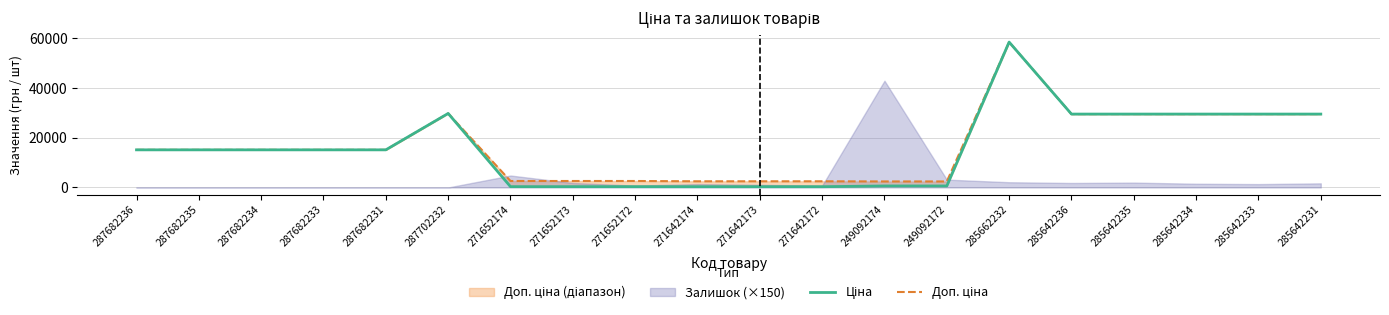

How many data points does each series have?

20